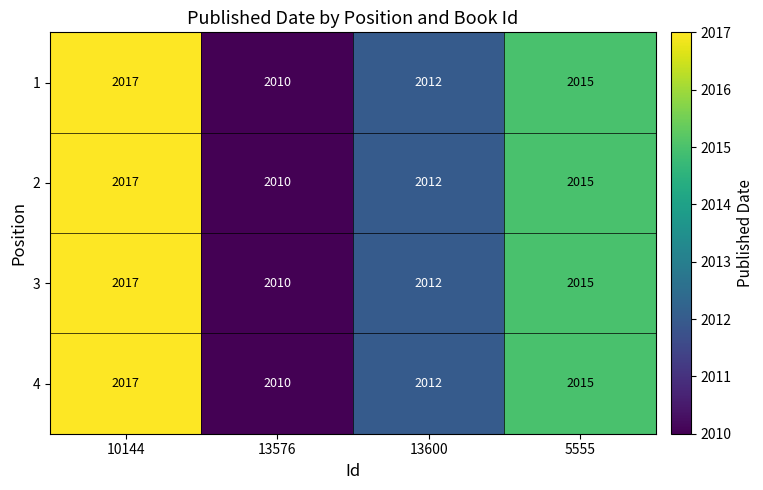

The 3 series shows 2017 at 10144. True or false?

True